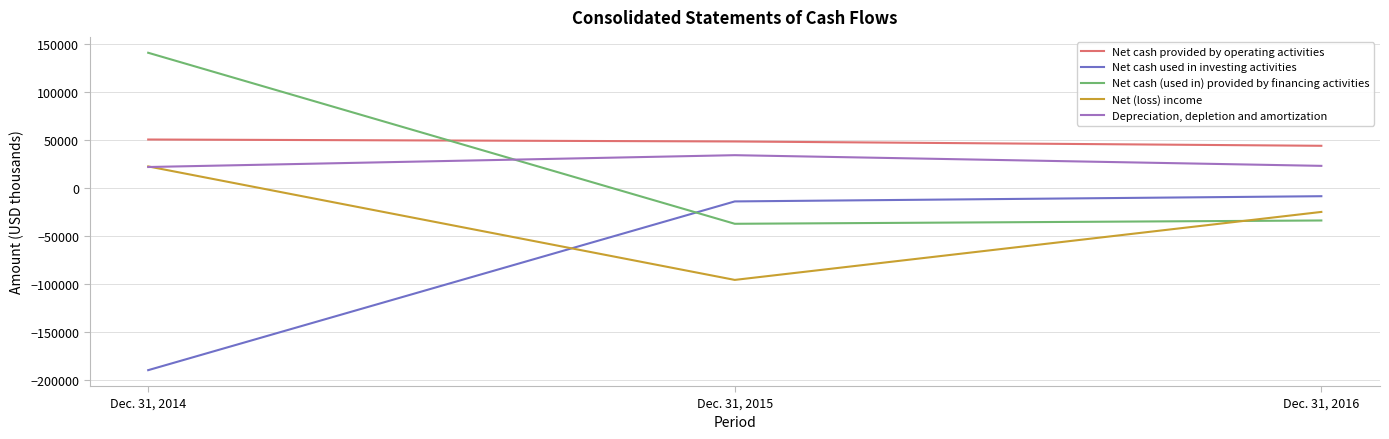

List the labels in order of Net cash used in investing activities value, largest first.

Dec. 31, 2016, Dec. 31, 2015, Dec. 31, 2014